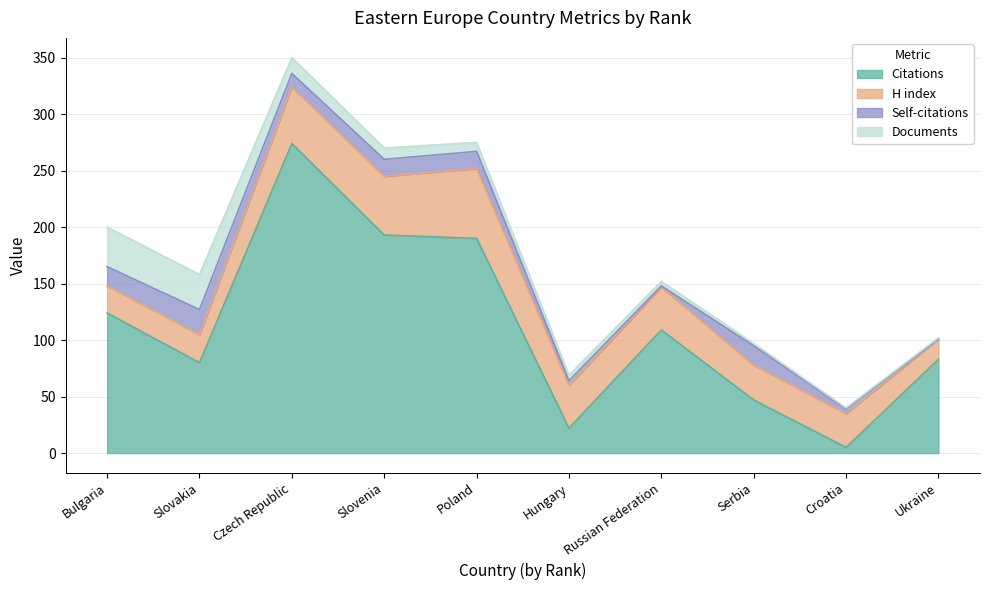

Does the chart display data point markers on the line(s)?

No